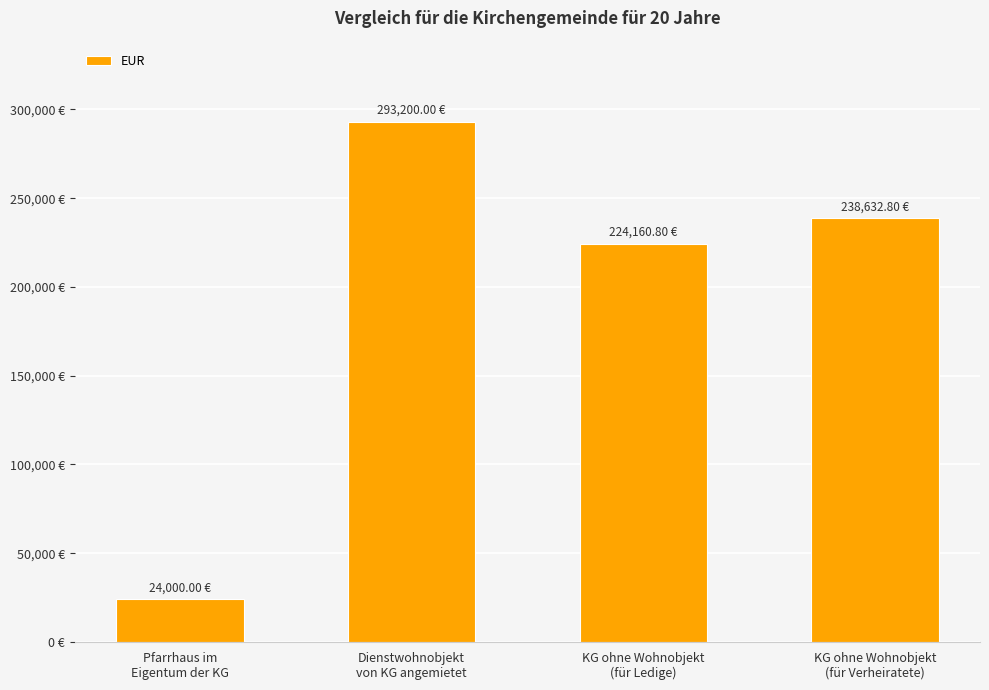

Where is the data nearest to the value 158600?

KG ohne Wohnobjekt
(für Ledige)